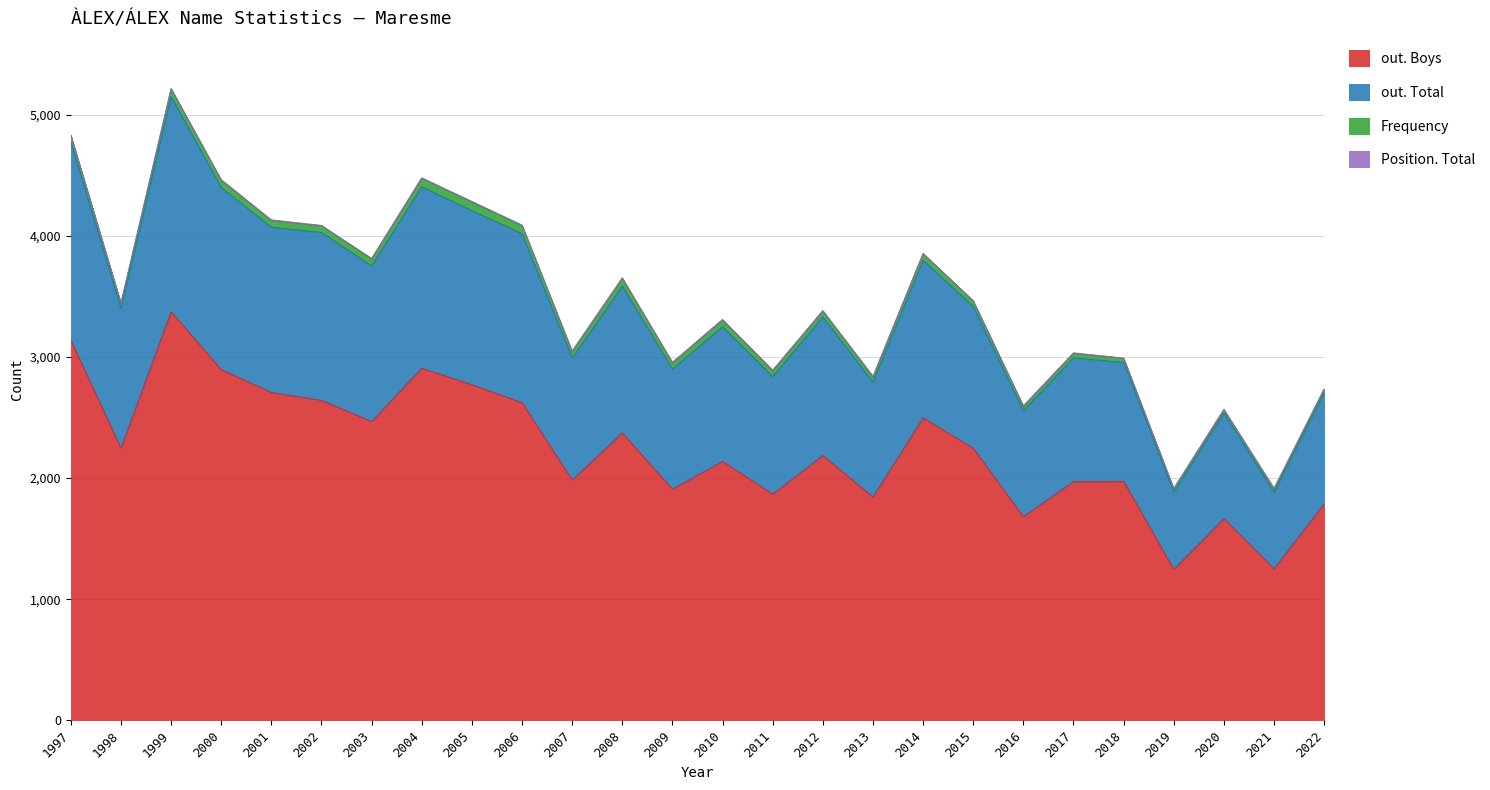

Which has a higher value, 2002 or 2015?

2002